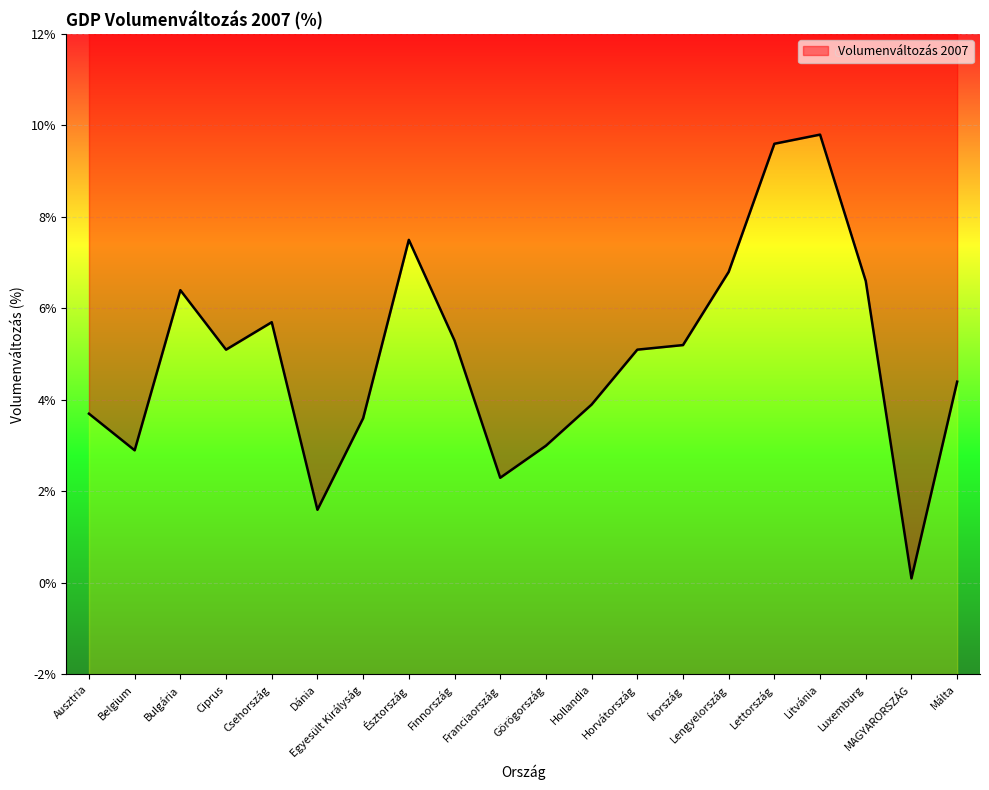

Which label corresponds to the smallest value in the chart?

MAGYARORSZÁG